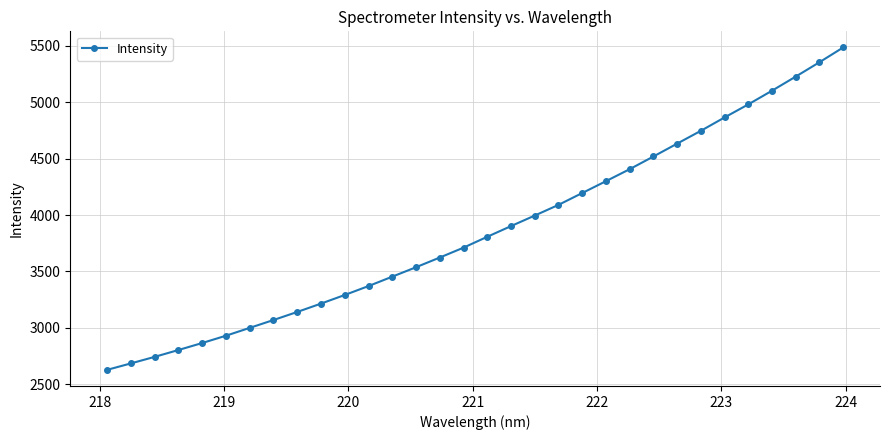

What is the average value?

3865.1